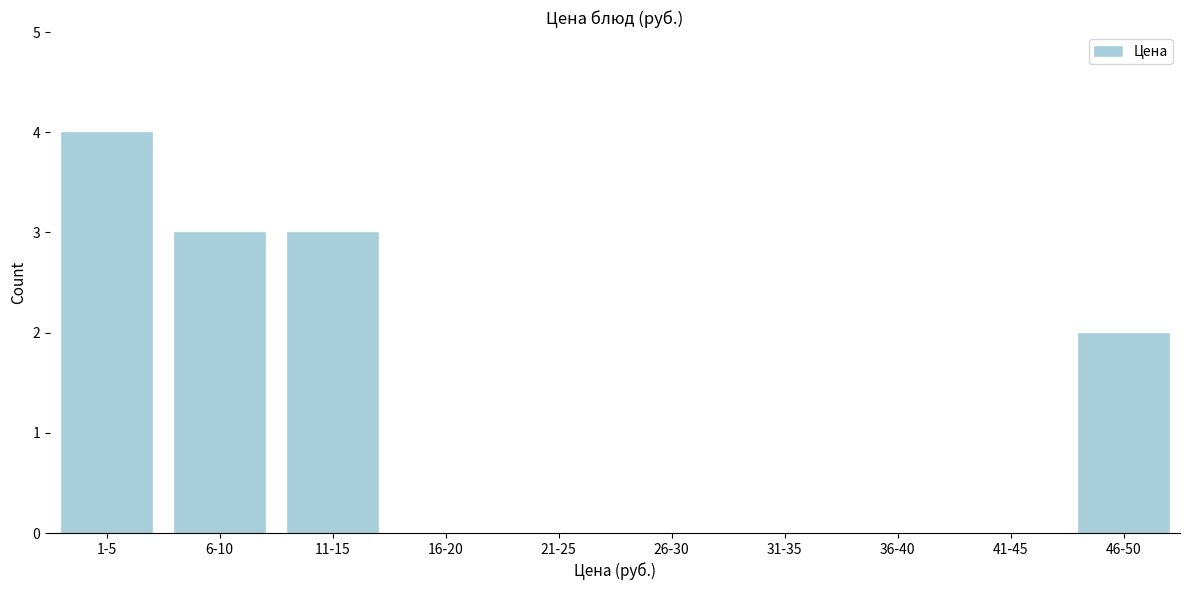

Reading left to right, extract all data points from this chart.

1-5=4	6-10=3	11-15=3	16-20=0	21-25=0	26-30=0	31-35=0	36-40=0	41-45=0	46-50=2